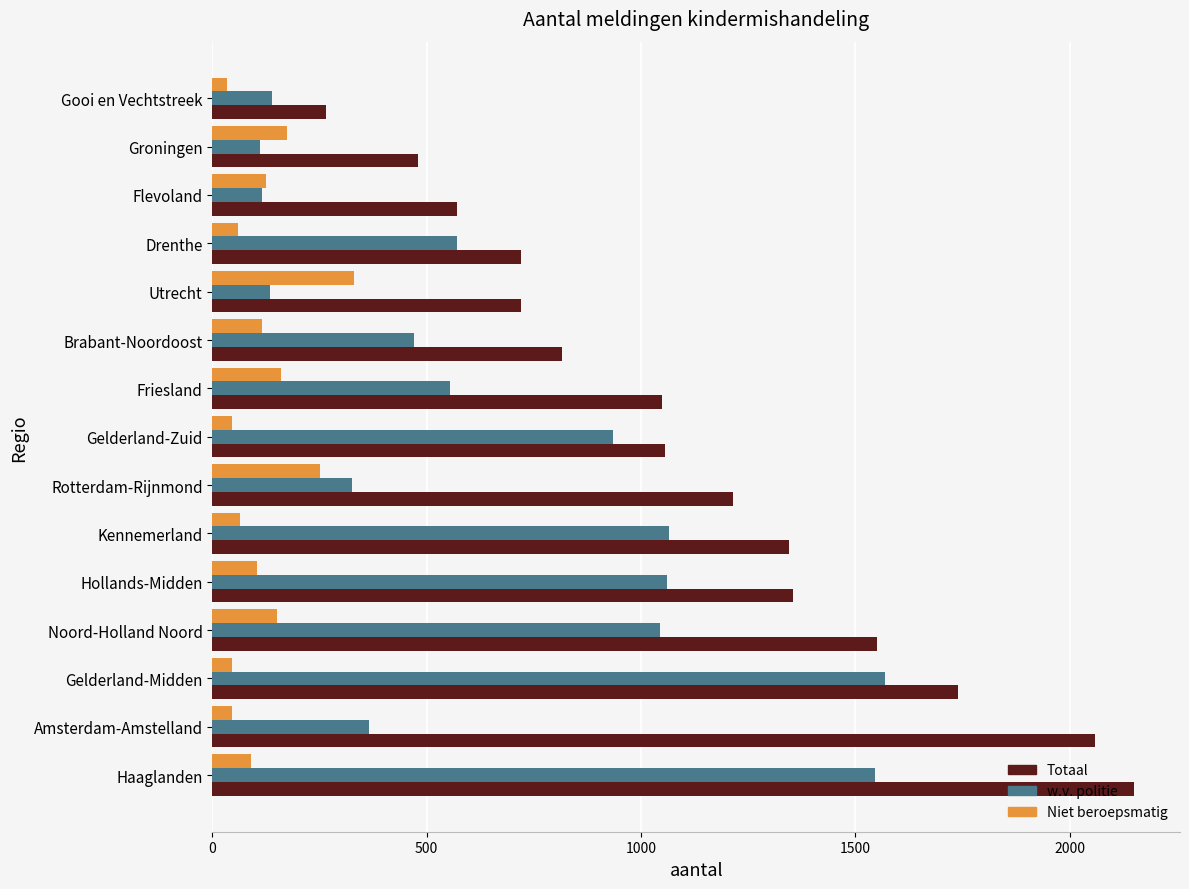

At Noord-Holland Noord, list the series in order from largest to smallest.

Totaal, w.v. politie, Niet beroepsmatig